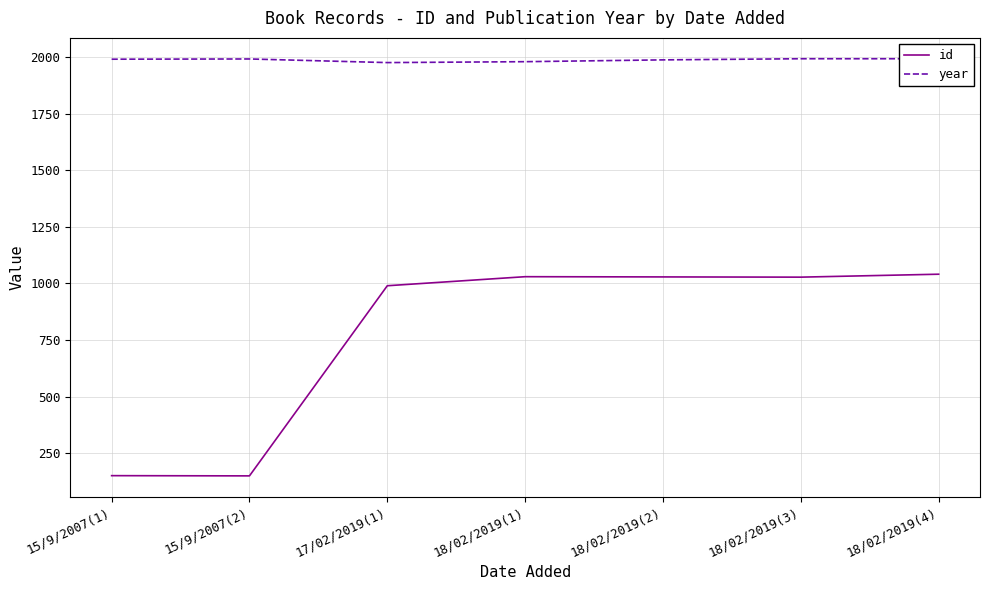

What is the label of the 1st point from the left?

15/9/2007(1)